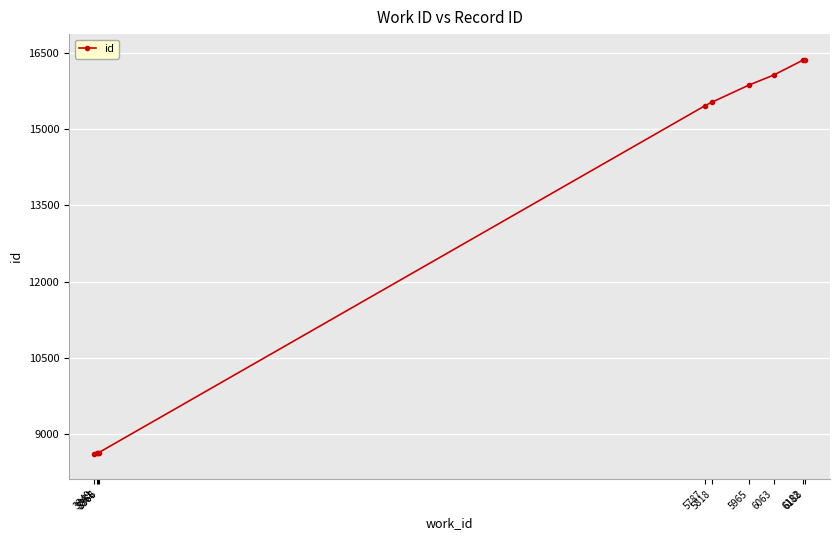

What is the value of the 2nd point from the left?

8635